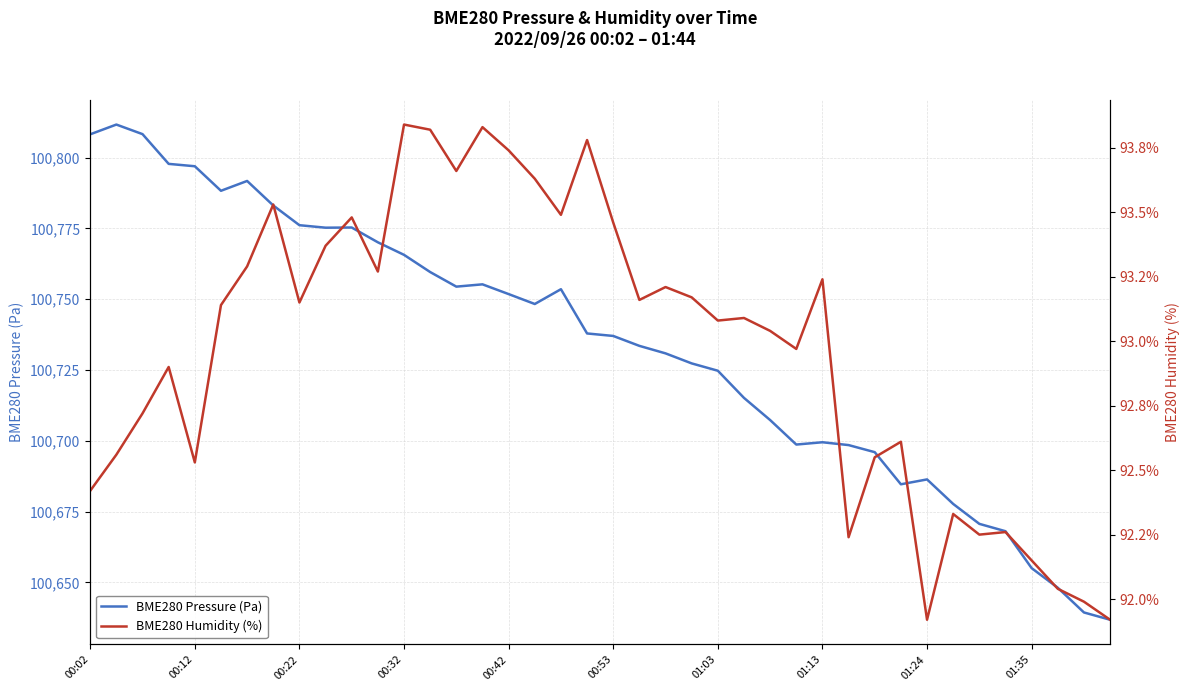

What is the maximum value for BME280 Pressure (Pa)?

100811.7